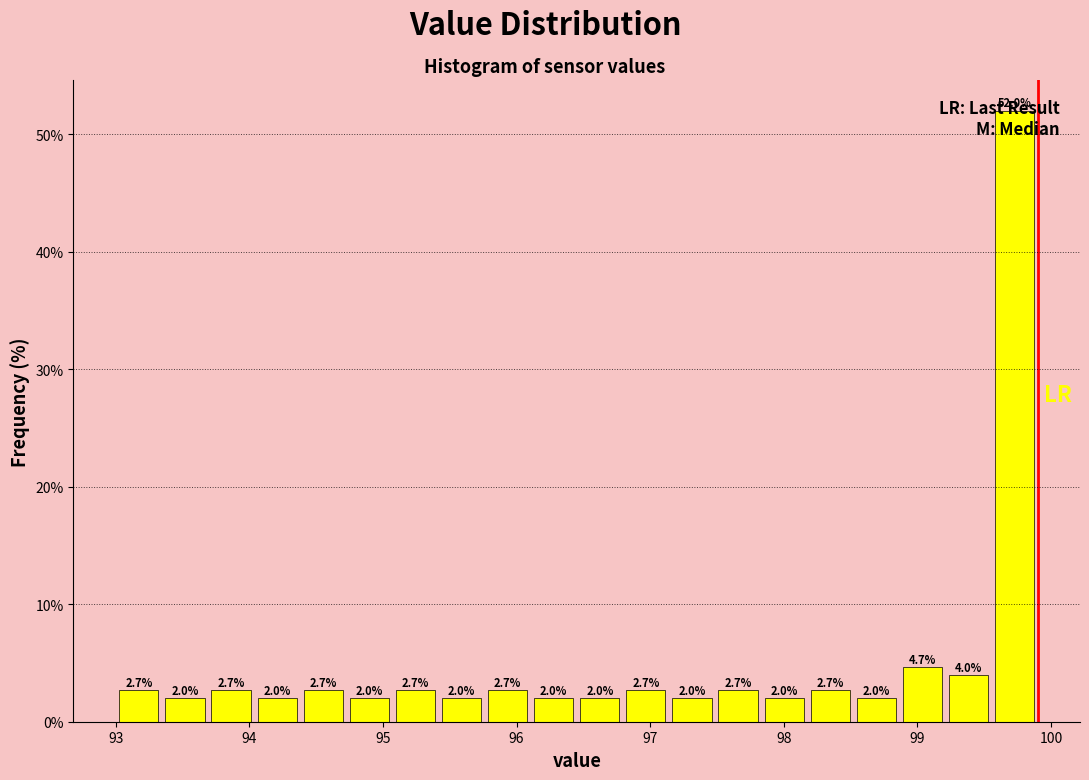

Read against the x-axis, roughly where is the centre of the tallest bar?

99.7